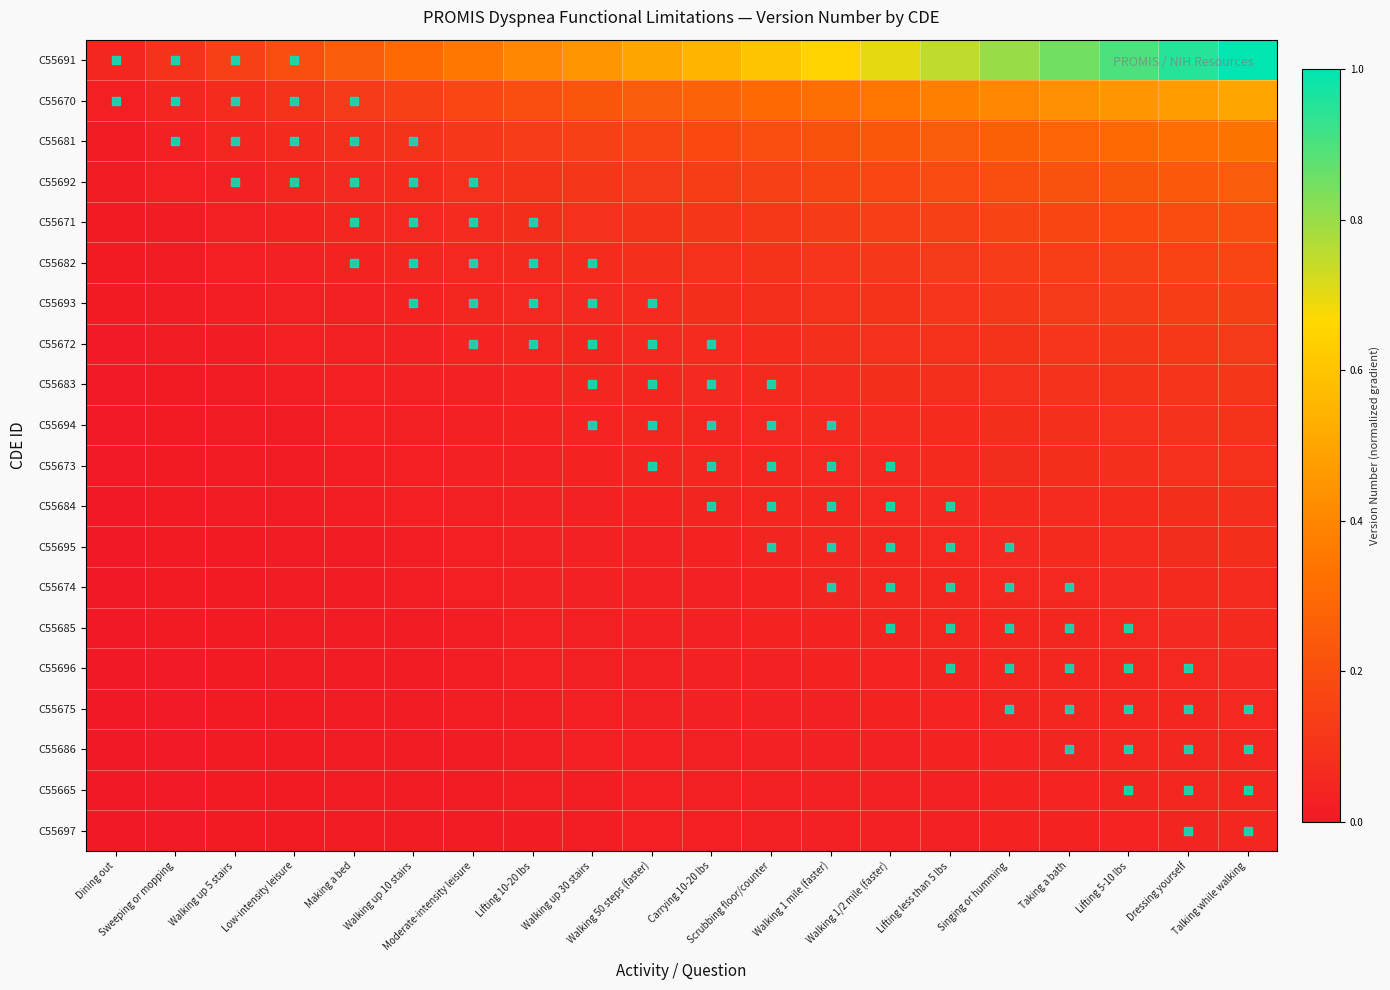

Reading left to right, list all the values displayed in this chart.

C55691: Dining out=0.0	Sweeping or mopping=0.1	Walking up 5 stairs=0.1	Low-intensity leisure=0.2	Making a bed=0.2	Walking up 10 stairs=0.3	Moderate-intensity leisure=0.3	Lifting 10-20 lbs=0.4	Walking up 30 stairs=0.4	Walking 50 steps (faster)=0.5	Carrying 10-20 lbs=0.5	Scrubbing floor/counter=0.6	Walking 1 mile (faster)=0.6	Walking 1/2 mile (faster)=0.7	Lifting less than 5 lbs=0.7	Singing or humming=0.8	Taking a bath=0.8	Lifting 5-10 lbs=0.9	Dressing yourself=0.9	Talking while walking=1.0
C55670: Dining out=0.0	Sweeping or mopping=0.0	Walking up 5 stairs=0.1	Low-intensity leisure=0.1	Making a bed=0.1	Walking up 10 stairs=0.1	Moderate-intensity leisure=0.2	Lifting 10-20 lbs=0.2	Walking up 30 stairs=0.2	Walking 50 steps (faster)=0.2	Carrying 10-20 lbs=0.3	Scrubbing floor/counter=0.3	Walking 1 mile (faster)=0.3	Walking 1/2 mile (faster)=0.3	Lifting less than 5 lbs=0.4	Singing or humming=0.4	Taking a bath=0.4	Lifting 5-10 lbs=0.4	Dressing yourself=0.5	Talking while walking=0.5
C55681: Dining out=0.0	Sweeping or mopping=0.0	Walking up 5 stairs=0.0	Low-intensity leisure=0.1	Making a bed=0.1	Walking up 10 stairs=0.1	Moderate-intensity leisure=0.1	Lifting 10-20 lbs=0.1	Walking up 30 stairs=0.1	Walking 50 steps (faster)=0.2	Carrying 10-20 lbs=0.2	Scrubbing floor/counter=0.2	Walking 1 mile (faster)=0.2	Walking 1/2 mile (faster)=0.2	Lifting less than 5 lbs=0.2	Singing or humming=0.3	Taking a bath=0.3	Lifting 5-10 lbs=0.3	Dressing yourself=0.3	Talking while walking=0.3
C55692: Dining out=0.0	Sweeping or mopping=0.0	Walking up 5 stairs=0.0	Low-intensity leisure=0.0	Making a bed=0.1	Walking up 10 stairs=0.1	Moderate-intensity leisure=0.1	Lifting 10-20 lbs=0.1	Walking up 30 stairs=0.1	Walking 50 steps (faster)=0.1	Carrying 10-20 lbs=0.1	Scrubbing floor/counter=0.1	Walking 1 mile (faster)=0.2	Walking 1/2 mile (faster)=0.2	Lifting less than 5 lbs=0.2	Singing or humming=0.2	Taking a bath=0.2	Lifting 5-10 lbs=0.2	Dressing yourself=0.2	Talking while walking=0.2
C55671: Dining out=0.0	Sweeping or mopping=0.0	Walking up 5 stairs=0.0	Low-intensity leisure=0.0	Making a bed=0.0	Walking up 10 stairs=0.1	Moderate-intensity leisure=0.1	Lifting 10-20 lbs=0.1	Walking up 30 stairs=0.1	Walking 50 steps (faster)=0.1	Carrying 10-20 lbs=0.1	Scrubbing floor/counter=0.1	Walking 1 mile (faster)=0.1	Walking 1/2 mile (faster)=0.1	Lifting less than 5 lbs=0.1	Singing or humming=0.2	Taking a bath=0.2	Lifting 5-10 lbs=0.2	Dressing yourself=0.2	Talking while walking=0.2
C55682: Dining out=0.0	Sweeping or mopping=0.0	Walking up 5 stairs=0.0	Low-intensity leisure=0.0	Making a bed=0.0	Walking up 10 stairs=0.0	Moderate-intensity leisure=0.1	Lifting 10-20 lbs=0.1	Walking up 30 stairs=0.1	Walking 50 steps (faster)=0.1	Carrying 10-20 lbs=0.1	Scrubbing floor/counter=0.1	Walking 1 mile (faster)=0.1	Walking 1/2 mile (faster)=0.1	Lifting less than 5 lbs=0.1	Singing or humming=0.1	Taking a bath=0.1	Lifting 5-10 lbs=0.1	Dressing yourself=0.2	Talking while walking=0.2
C55693: Dining out=0.0	Sweeping or mopping=0.0	Walking up 5 stairs=0.0	Low-intensity leisure=0.0	Making a bed=0.0	Walking up 10 stairs=0.0	Moderate-intensity leisure=0.0	Lifting 10-20 lbs=0.1	Walking up 30 stairs=0.1	Walking 50 steps (faster)=0.1	Carrying 10-20 lbs=0.1	Scrubbing floor/counter=0.1	Walking 1 mile (faster)=0.1	Walking 1/2 mile (faster)=0.1	Lifting less than 5 lbs=0.1	Singing or humming=0.1	Taking a bath=0.1	Lifting 5-10 lbs=0.1	Dressing yourself=0.1	Talking while walking=0.1
C55672: Dining out=0.0	Sweeping or mopping=0.0	Walking up 5 stairs=0.0	Low-intensity leisure=0.0	Making a bed=0.0	Walking up 10 stairs=0.0	Moderate-intensity leisure=0.0	Lifting 10-20 lbs=0.0	Walking up 30 stairs=0.1	Walking 50 steps (faster)=0.1	Carrying 10-20 lbs=0.1	Scrubbing floor/counter=0.1	Walking 1 mile (faster)=0.1	Walking 1/2 mile (faster)=0.1	Lifting less than 5 lbs=0.1	Singing or humming=0.1	Taking a bath=0.1	Lifting 5-10 lbs=0.1	Dressing yourself=0.1	Talking while walking=0.1
C55683: Dining out=0.0	Sweeping or mopping=0.0	Walking up 5 stairs=0.0	Low-intensity leisure=0.0	Making a bed=0.0	Walking up 10 stairs=0.0	Moderate-intensity leisure=0.0	Lifting 10-20 lbs=0.0	Walking up 30 stairs=0.0	Walking 50 steps (faster)=0.1	Carrying 10-20 lbs=0.1	Scrubbing floor/counter=0.1	Walking 1 mile (faster)=0.1	Walking 1/2 mile (faster)=0.1	Lifting less than 5 lbs=0.1	Singing or humming=0.1	Taking a bath=0.1	Lifting 5-10 lbs=0.1	Dressing yourself=0.1	Talking while walking=0.1
C55694: Dining out=0.0	Sweeping or mopping=0.0	Walking up 5 stairs=0.0	Low-intensity leisure=0.0	Making a bed=0.0	Walking up 10 stairs=0.0	Moderate-intensity leisure=0.0	Lifting 10-20 lbs=0.0	Walking up 30 stairs=0.0	Walking 50 steps (faster)=0.0	Carrying 10-20 lbs=0.1	Scrubbing floor/counter=0.1	Walking 1 mile (faster)=0.1	Walking 1/2 mile (faster)=0.1	Lifting less than 5 lbs=0.1	Singing or humming=0.1	Taking a bath=0.1	Lifting 5-10 lbs=0.1	Dressing yourself=0.1	Talking while walking=0.1
C55673: Dining out=0.0	Sweeping or mopping=0.0	Walking up 5 stairs=0.0	Low-intensity leisure=0.0	Making a bed=0.0	Walking up 10 stairs=0.0	Moderate-intensity leisure=0.0	Lifting 10-20 lbs=0.0	Walking up 30 stairs=0.0	Walking 50 steps (faster)=0.0	Carrying 10-20 lbs=0.0	Scrubbing floor/counter=0.1	Walking 1 mile (faster)=0.1	Walking 1/2 mile (faster)=0.1	Lifting less than 5 lbs=0.1	Singing or humming=0.1	Taking a bath=0.1	Lifting 5-10 lbs=0.1	Dressing yourself=0.1	Talking while walking=0.1
C55684: Dining out=0.0	Sweeping or mopping=0.0	Walking up 5 stairs=0.0	Low-intensity leisure=0.0	Making a bed=0.0	Walking up 10 stairs=0.0	Moderate-intensity leisure=0.0	Lifting 10-20 lbs=0.0	Walking up 30 stairs=0.0	Walking 50 steps (faster)=0.0	Carrying 10-20 lbs=0.0	Scrubbing floor/counter=0.0	Walking 1 mile (faster)=0.1	Walking 1/2 mile (faster)=0.1	Lifting less than 5 lbs=0.1	Singing or humming=0.1	Taking a bath=0.1	Lifting 5-10 lbs=0.1	Dressing yourself=0.1	Talking while walking=0.1
C55695: Dining out=0.0	Sweeping or mopping=0.0	Walking up 5 stairs=0.0	Low-intensity leisure=0.0	Making a bed=0.0	Walking up 10 stairs=0.0	Moderate-intensity leisure=0.0	Lifting 10-20 lbs=0.0	Walking up 30 stairs=0.0	Walking 50 steps (faster)=0.0	Carrying 10-20 lbs=0.0	Scrubbing floor/counter=0.0	Walking 1 mile (faster)=0.0	Walking 1/2 mile (faster)=0.1	Lifting less than 5 lbs=0.1	Singing or humming=0.1	Taking a bath=0.1	Lifting 5-10 lbs=0.1	Dressing yourself=0.1	Talking while walking=0.1
C55674: Dining out=0.0	Sweeping or mopping=0.0	Walking up 5 stairs=0.0	Low-intensity leisure=0.0	Making a bed=0.0	Walking up 10 stairs=0.0	Moderate-intensity leisure=0.0	Lifting 10-20 lbs=0.0	Walking up 30 stairs=0.0	Walking 50 steps (faster)=0.0	Carrying 10-20 lbs=0.0	Scrubbing floor/counter=0.0	Walking 1 mile (faster)=0.0	Walking 1/2 mile (faster)=0.0	Lifting less than 5 lbs=0.1	Singing or humming=0.1	Taking a bath=0.1	Lifting 5-10 lbs=0.1	Dressing yourself=0.1	Talking while walking=0.1
C55685: Dining out=0.0	Sweeping or mopping=0.0	Walking up 5 stairs=0.0	Low-intensity leisure=0.0	Making a bed=0.0	Walking up 10 stairs=0.0	Moderate-intensity leisure=0.0	Lifting 10-20 lbs=0.0	Walking up 30 stairs=0.0	Walking 50 steps (faster)=0.0	Carrying 10-20 lbs=0.0	Scrubbing floor/counter=0.0	Walking 1 mile (faster)=0.0	Walking 1/2 mile (faster)=0.0	Lifting less than 5 lbs=0.0	Singing or humming=0.1	Taking a bath=0.1	Lifting 5-10 lbs=0.1	Dressing yourself=0.1	Talking while walking=0.1
C55696: Dining out=0.0	Sweeping or mopping=0.0	Walking up 5 stairs=0.0	Low-intensity leisure=0.0	Making a bed=0.0	Walking up 10 stairs=0.0	Moderate-intensity leisure=0.0	Lifting 10-20 lbs=0.0	Walking up 30 stairs=0.0	Walking 50 steps (faster)=0.0	Carrying 10-20 lbs=0.0	Scrubbing floor/counter=0.0	Walking 1 mile (faster)=0.0	Walking 1/2 mile (faster)=0.0	Lifting less than 5 lbs=0.0	Singing or humming=0.0	Taking a bath=0.1	Lifting 5-10 lbs=0.1	Dressing yourself=0.1	Talking while walking=0.1
C55675: Dining out=0.0	Sweeping or mopping=0.0	Walking up 5 stairs=0.0	Low-intensity leisure=0.0	Making a bed=0.0	Walking up 10 stairs=0.0	Moderate-intensity leisure=0.0	Lifting 10-20 lbs=0.0	Walking up 30 stairs=0.0	Walking 50 steps (faster)=0.0	Carrying 10-20 lbs=0.0	Scrubbing floor/counter=0.0	Walking 1 mile (faster)=0.0	Walking 1/2 mile (faster)=0.0	Lifting less than 5 lbs=0.0	Singing or humming=0.0	Taking a bath=0.0	Lifting 5-10 lbs=0.1	Dressing yourself=0.1	Talking while walking=0.1
C55686: Dining out=0.0	Sweeping or mopping=0.0	Walking up 5 stairs=0.0	Low-intensity leisure=0.0	Making a bed=0.0	Walking up 10 stairs=0.0	Moderate-intensity leisure=0.0	Lifting 10-20 lbs=0.0	Walking up 30 stairs=0.0	Walking 50 steps (faster)=0.0	Carrying 10-20 lbs=0.0	Scrubbing floor/counter=0.0	Walking 1 mile (faster)=0.0	Walking 1/2 mile (faster)=0.0	Lifting less than 5 lbs=0.0	Singing or humming=0.0	Taking a bath=0.0	Lifting 5-10 lbs=0.0	Dressing yourself=0.1	Talking while walking=0.1
C55665: Dining out=0.0	Sweeping or mopping=0.0	Walking up 5 stairs=0.0	Low-intensity leisure=0.0	Making a bed=0.0	Walking up 10 stairs=0.0	Moderate-intensity leisure=0.0	Lifting 10-20 lbs=0.0	Walking up 30 stairs=0.0	Walking 50 steps (faster)=0.0	Carrying 10-20 lbs=0.0	Scrubbing floor/counter=0.0	Walking 1 mile (faster)=0.0	Walking 1/2 mile (faster)=0.0	Lifting less than 5 lbs=0.0	Singing or humming=0.0	Taking a bath=0.0	Lifting 5-10 lbs=0.0	Dressing yourself=0.0	Talking while walking=0.1
C55697: Dining out=0.0	Sweeping or mopping=0.0	Walking up 5 stairs=0.0	Low-intensity leisure=0.0	Making a bed=0.0	Walking up 10 stairs=0.0	Moderate-intensity leisure=0.0	Lifting 10-20 lbs=0.0	Walking up 30 stairs=0.0	Walking 50 steps (faster)=0.0	Carrying 10-20 lbs=0.0	Scrubbing floor/counter=0.0	Walking 1 mile (faster)=0.0	Walking 1/2 mile (faster)=0.0	Lifting less than 5 lbs=0.0	Singing or humming=0.0	Taking a bath=0.0	Lifting 5-10 lbs=0.0	Dressing yourself=0.0	Talking while walking=0.0